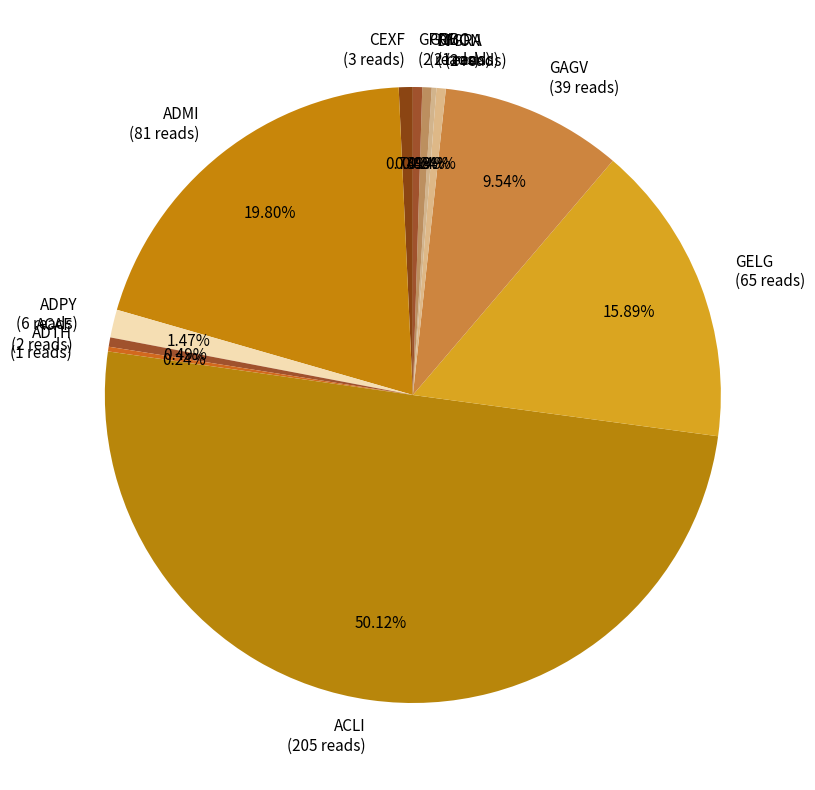

Does ACAF (2 reads) represent more than half of the total?

No